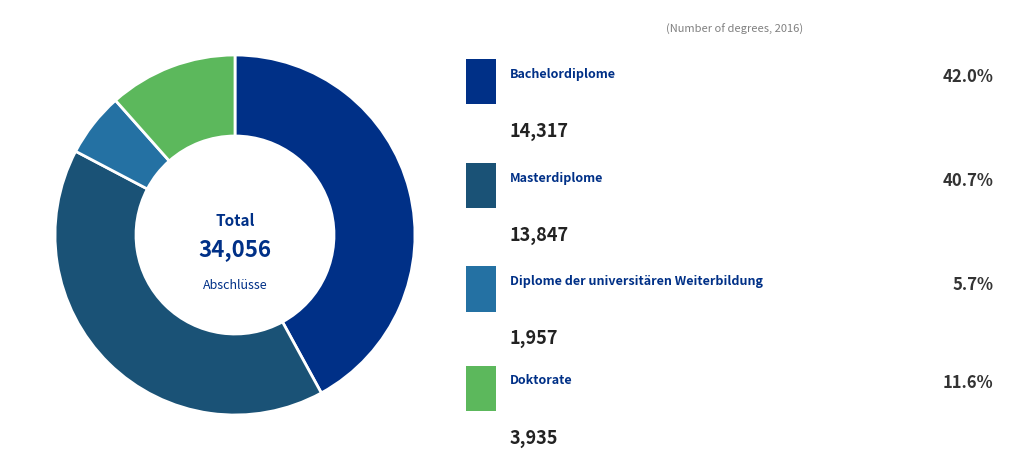

Is there a majority slice in this chart?

No